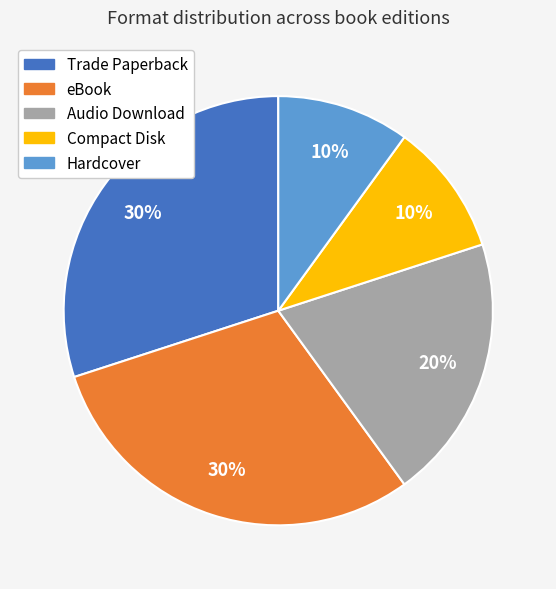

Do Compact Disk and eBook together represent more than half of the pie?

No